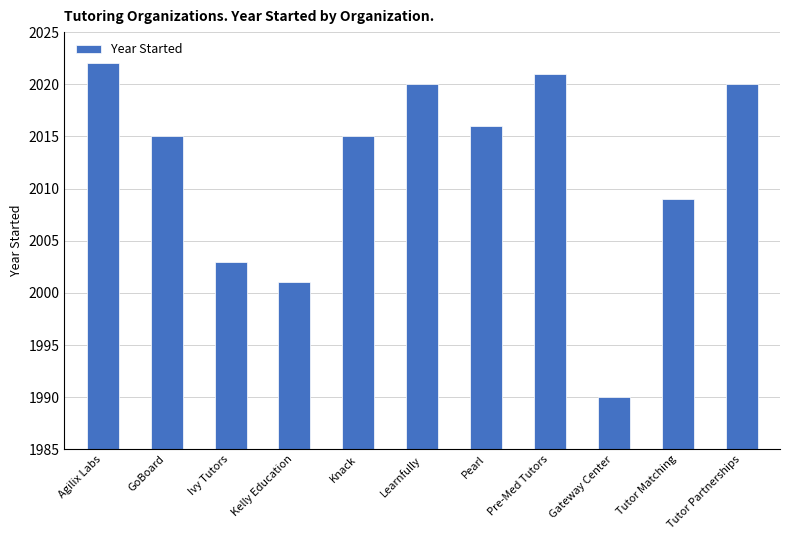

What is the difference between the maximum and minimum values?

32